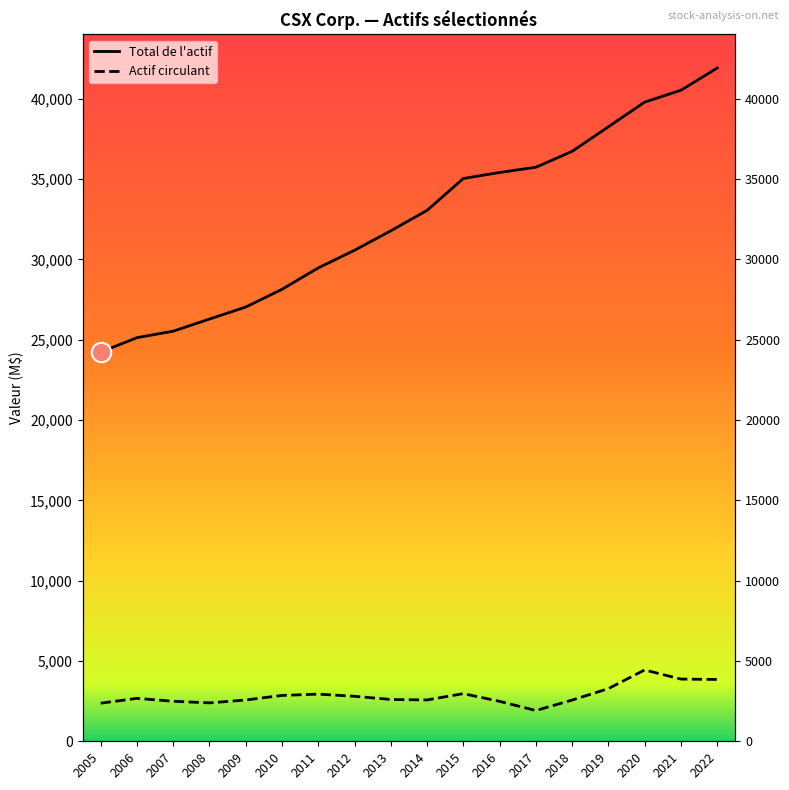

Reading left to right, list all the values displayed in this chart.

Actif circulant: 2372	2672	2491	2391	2570	2855	2935	2801	2602	2572	2966	2487	1915	2565	3278	4441	3873	3849
Total de l'actif: 24232	25129	25534	26288	27036	28141	29473	30571	31782	33053	35039	35414	35739	36729	38257	39793	40531	41912